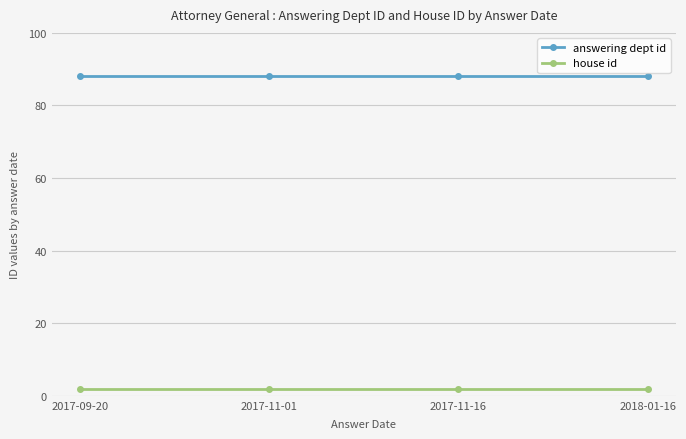

The answering dept id series shows 53 at 2017-11-01. True or false?

False